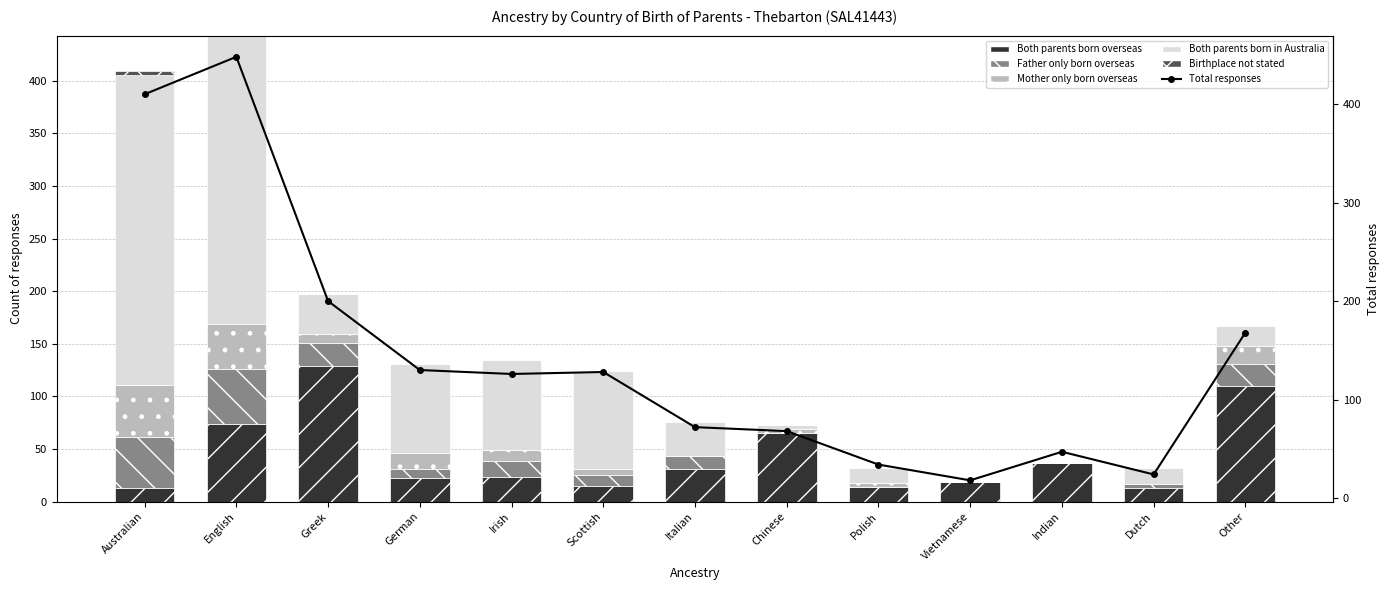

Where is Father only born overseas nearest to the value 26?

Greek